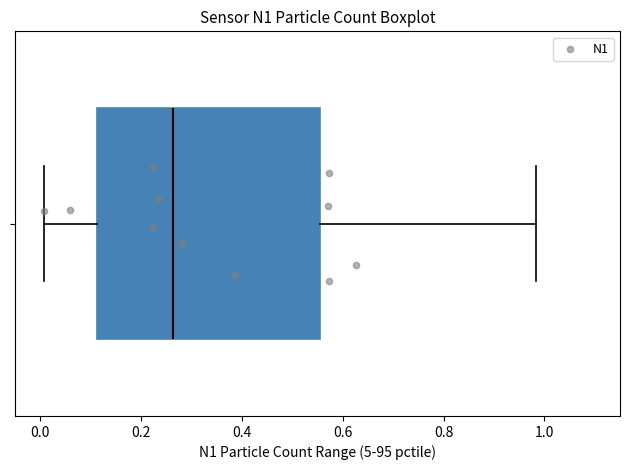

Read this box plot against the x-axis: the position of the median line, the range covered by the box, and the ends of both whiskers. The values are not printed on the chart, so give them approximately, as read against the axis.

median 0.26, box 0.12 to 0.56, whiskers 0.00 to 0.98